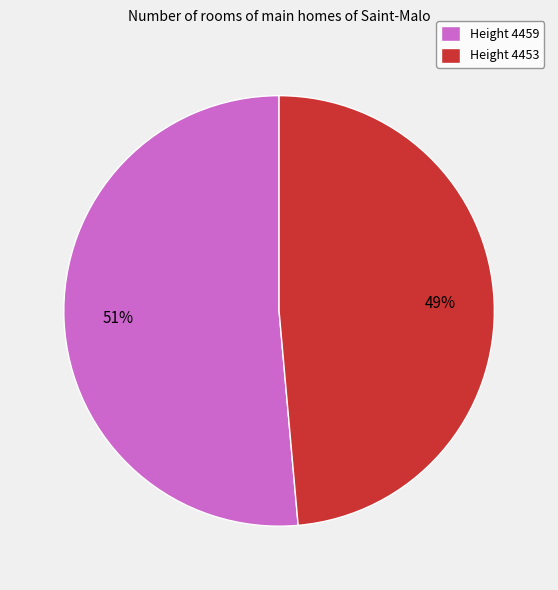

Is the sum of Height 4453 and Height 4459 greater than half?

Yes